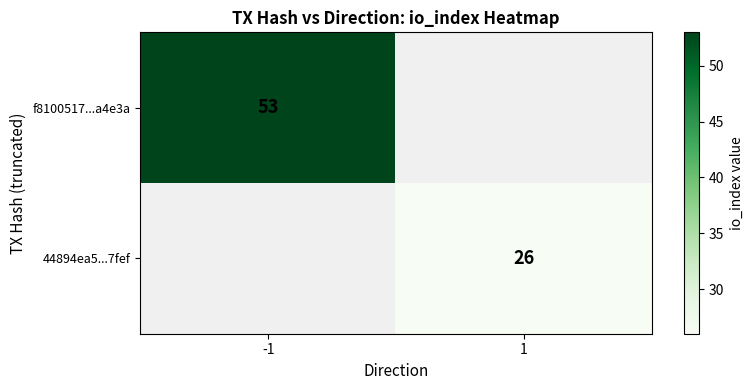

True or false: f8100517...a4e3a has a value of 53 at -1.

True